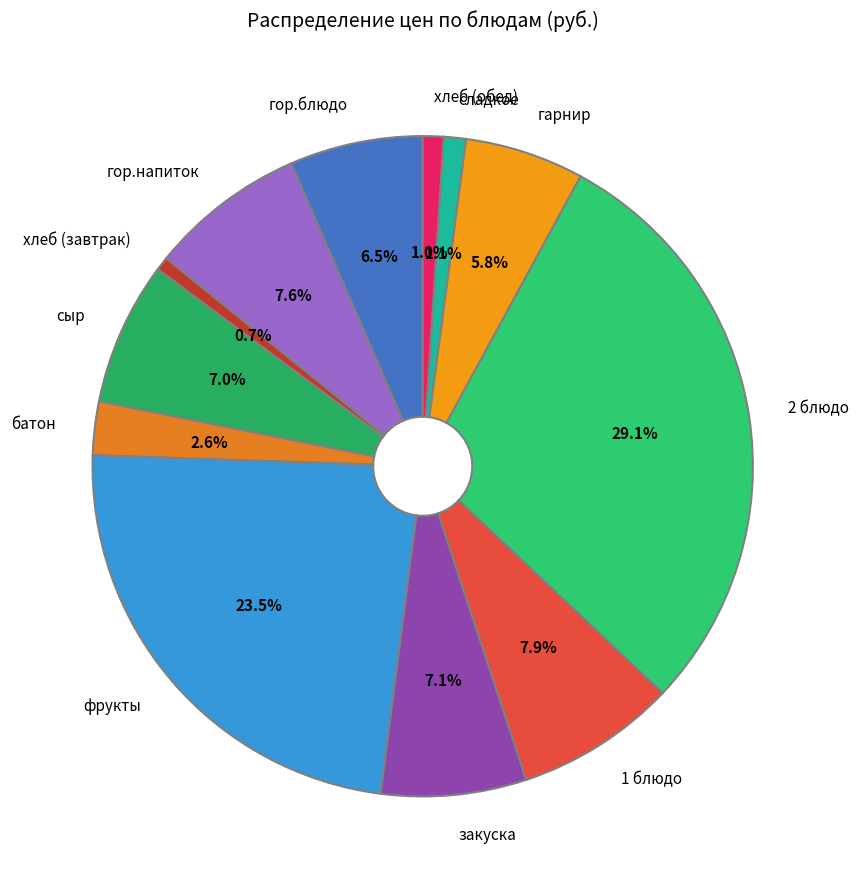

Which has a higher value, гор.блюдо or фрукты?

фрукты